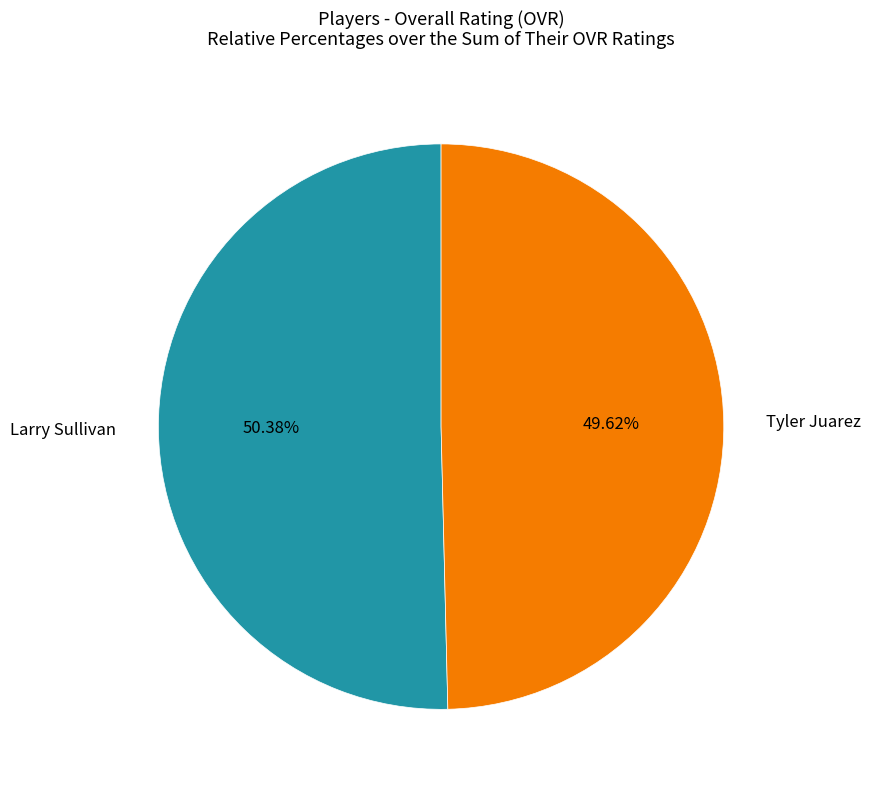

Which slice represents more than half of the pie?

Larry Sullivan